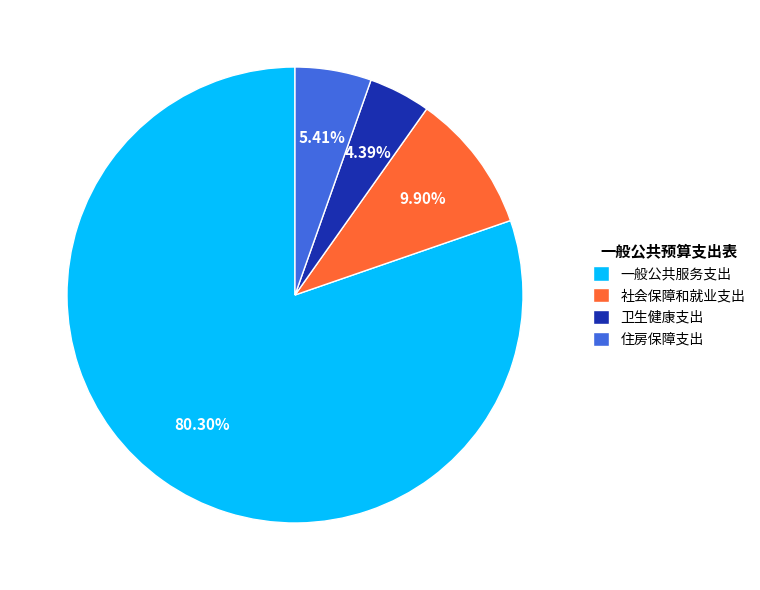

What is the total percentage of 住房保障支出 and 社会保障和就业支出?

15.3%